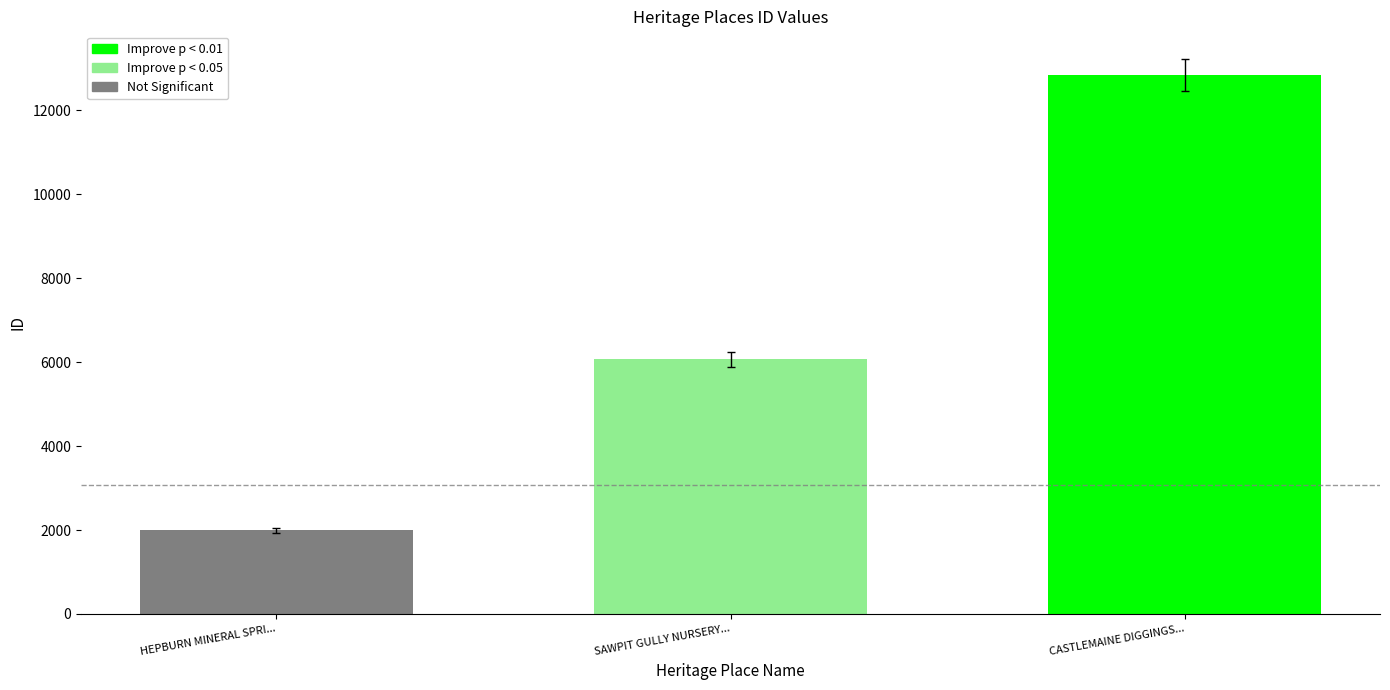

Rank the categories by value from highest to lowest.

CASTLEMAINE DIGGINGS..., SAWPIT GULLY NURSERY..., HEPBURN MINERAL SPRI...